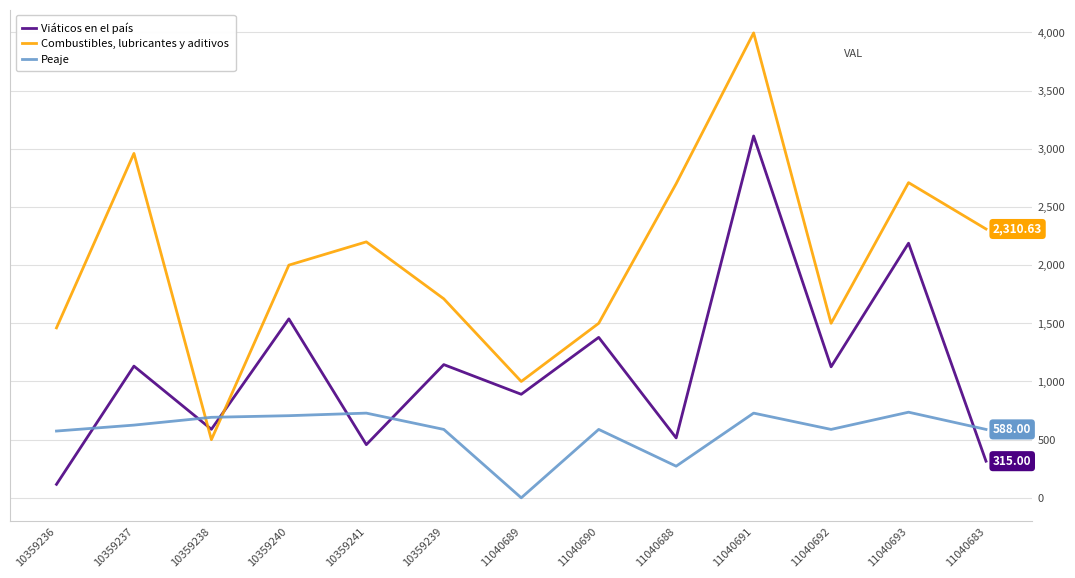

List the series in order of their overall mean, highest first.

Combustibles, lubricantes y aditivos, Viáticos en el país, Peaje